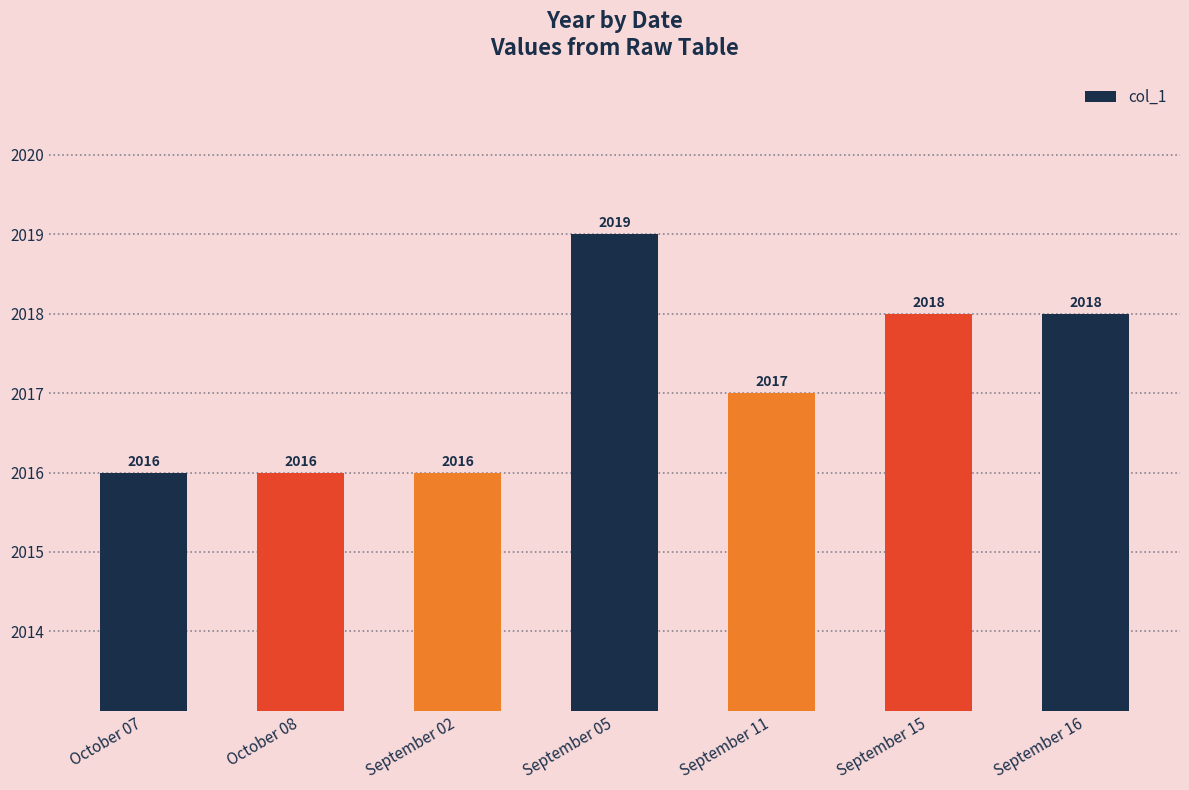

What is the ratio of the value at September 16 to the value at September 15?

1.0